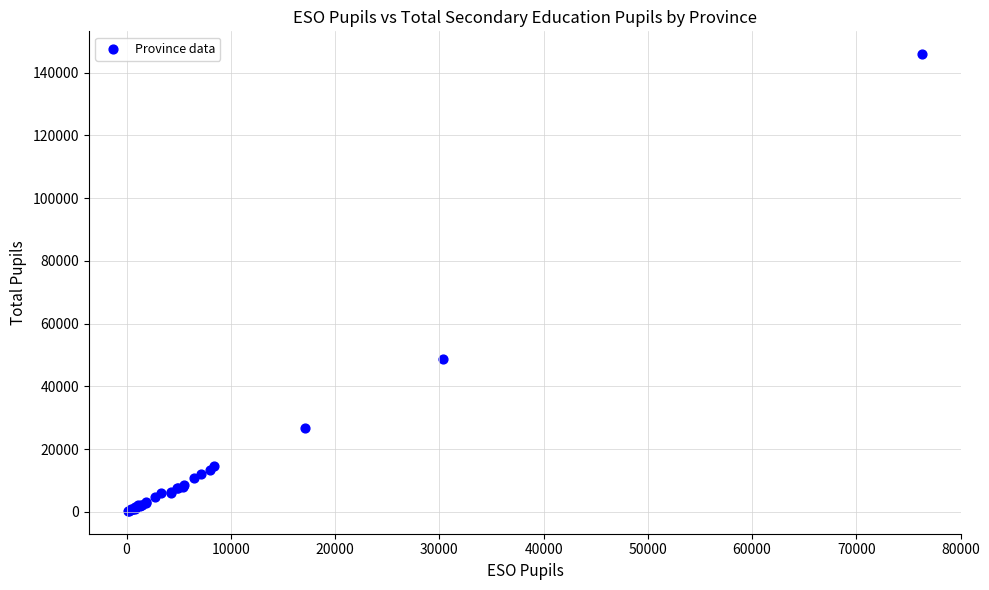

What Y value in the scatter plot is closest to 73130?

48685